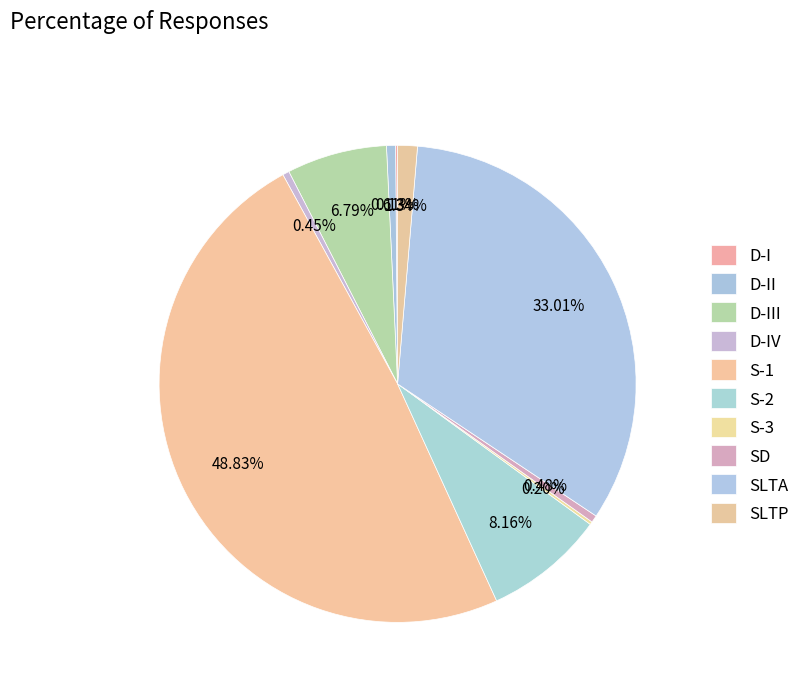

Is D-III the majority of the pie?

No